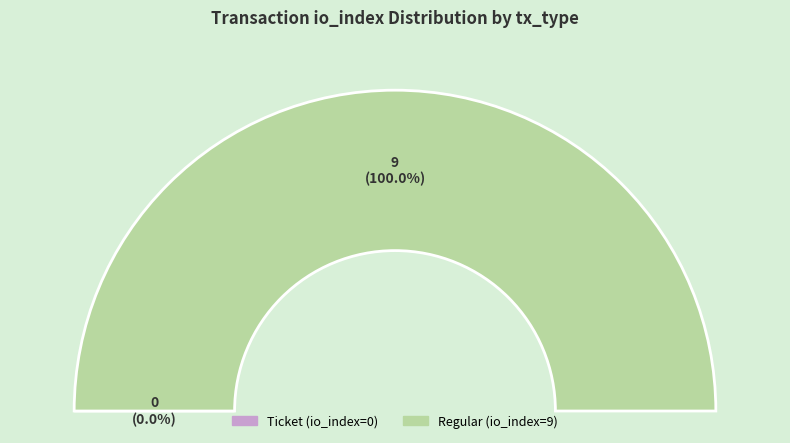

Is it true that Ticket (io_index=0) is 0% of the pie?

True